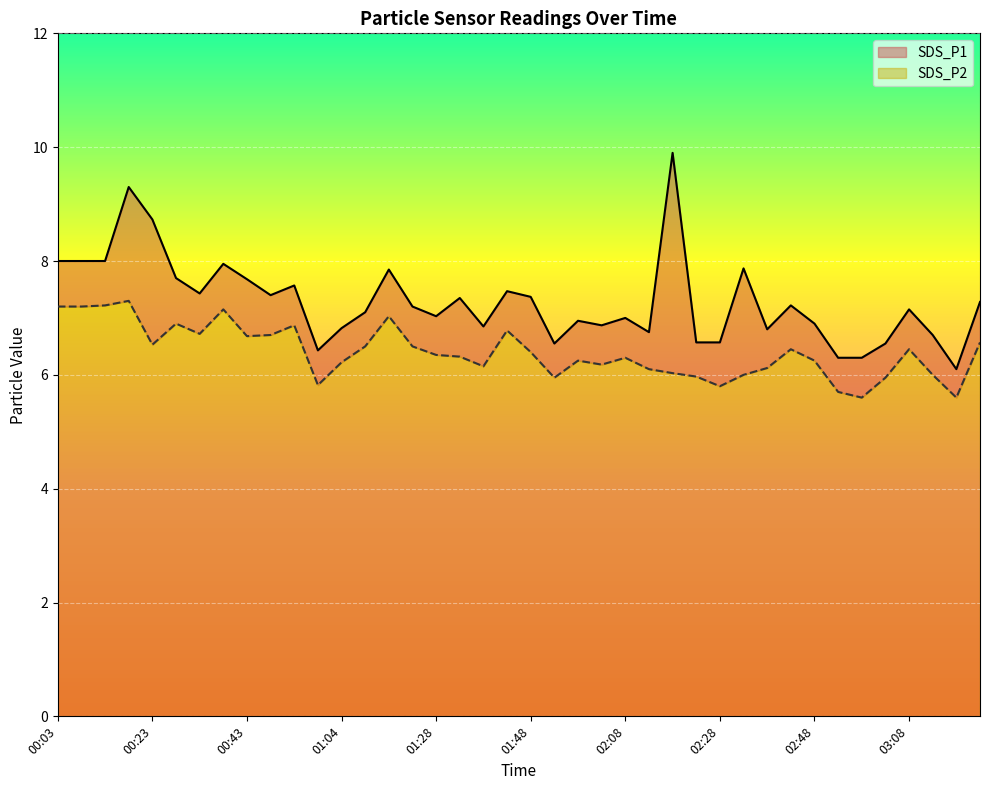

How many lines are shown in the chart?

2